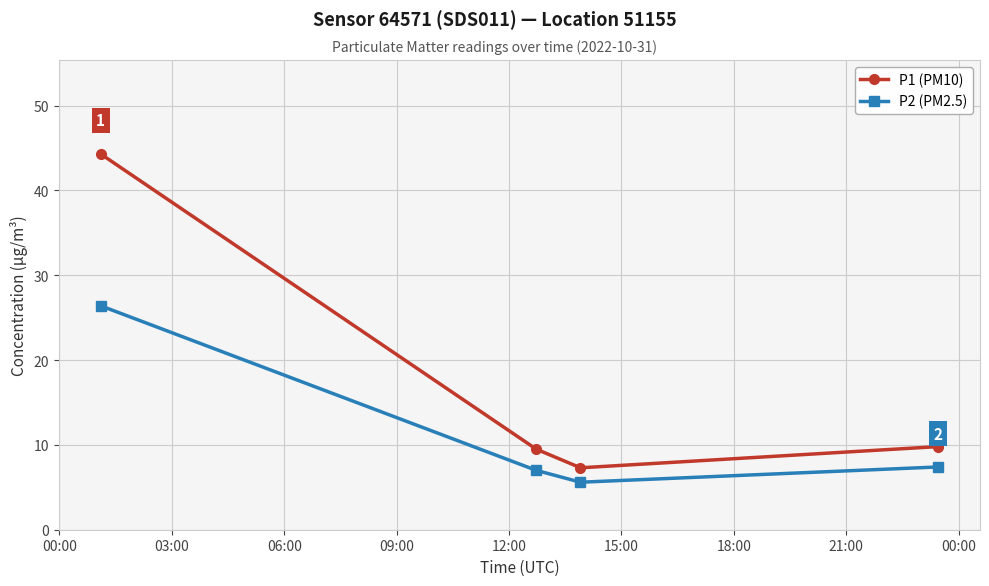

What is the smallest value displayed?

5.6